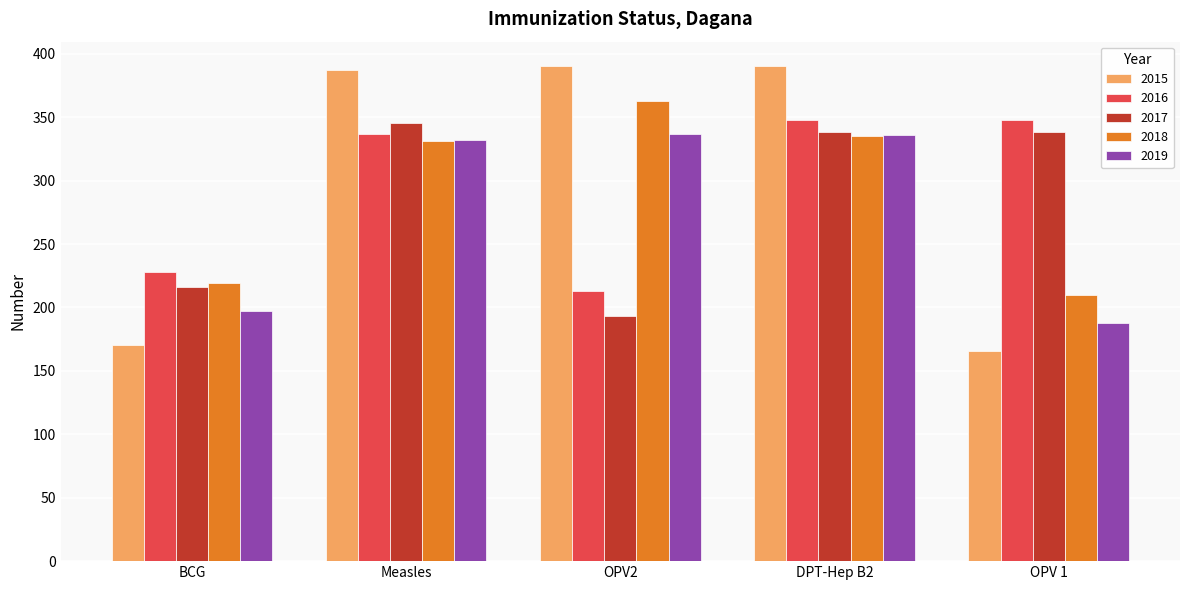

Which category has the lowest value across all series?

OPV 1